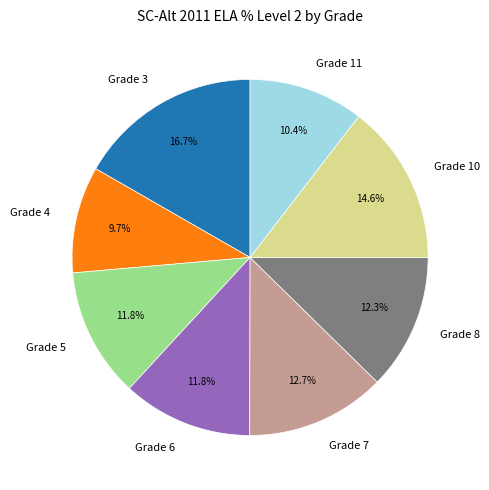

To the nearest percent, what is the average slice percentage?

12%